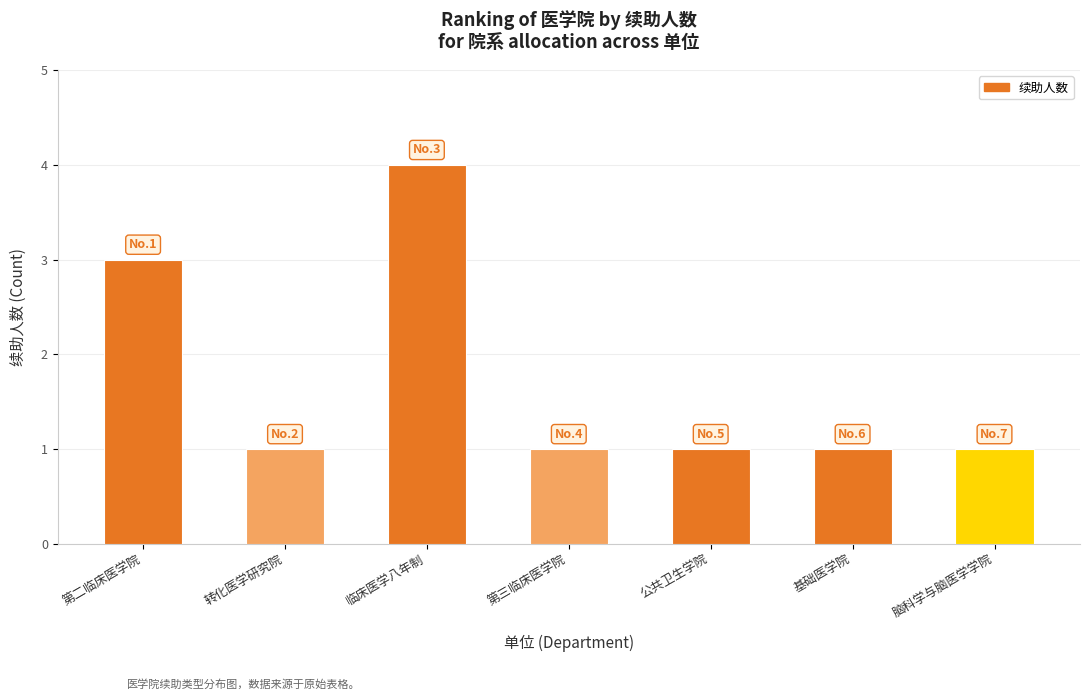

What is the difference between the maximum and second lowest values?

3